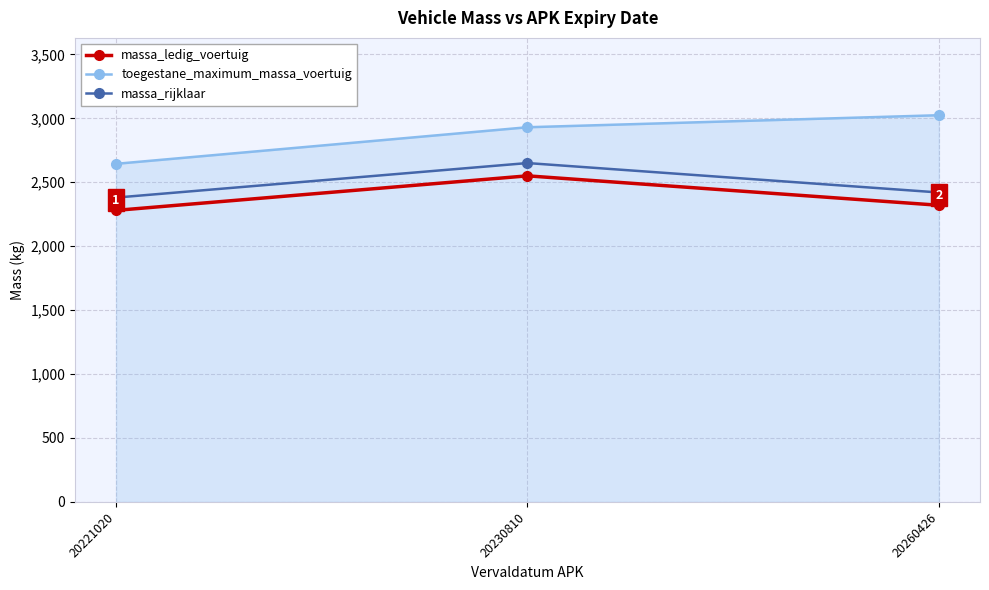

Reading left to right, list all the values displayed in this chart.

massa_ledig_voertuig: 2280	2550	2320
toegestane_maximum_massa_voertuig: 2644	2930	3024
massa_rijklaar: 2380	2650	2420